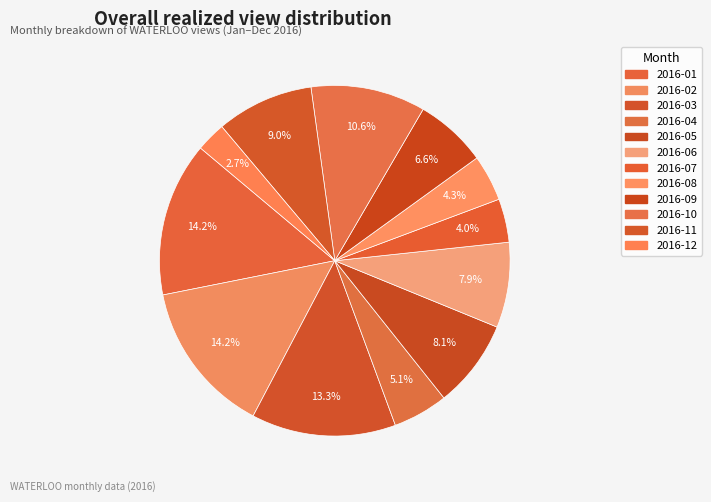

Count the number of slices in the pie.

12